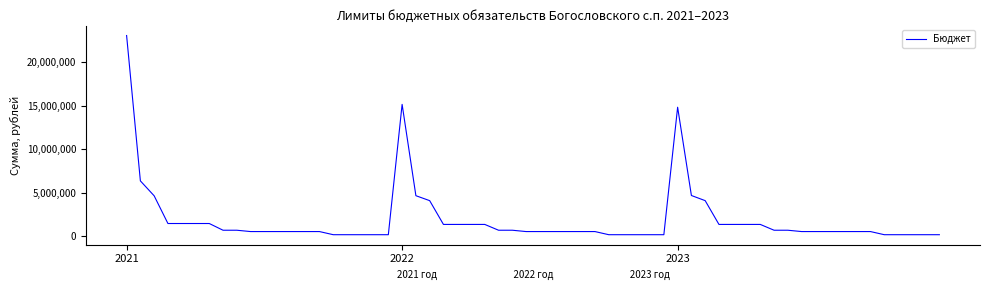

How many categories are shown in the chart?

60